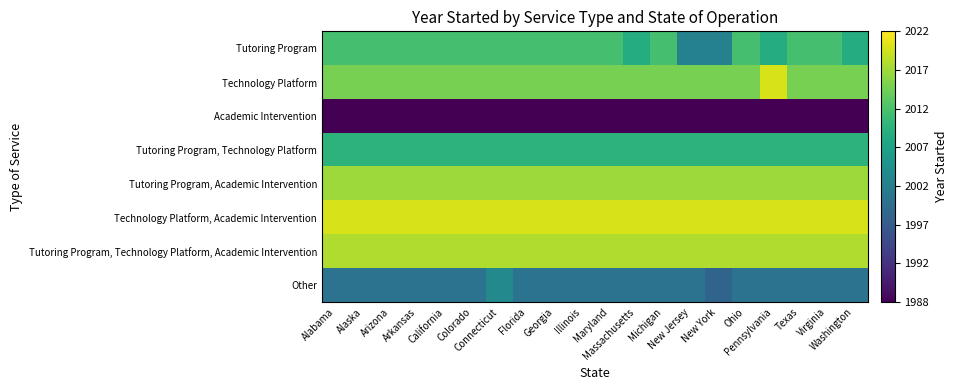

Reading left to right, transcribe all the data shown in this chart.

Tutoring Program: Alabama=2012	Alaska=2012	Arizona=2012	Arkansas=2012	California=2012	Colorado=2012	Connecticut=2012	Florida=2012	Georgia=2012	Illinois=2012	Maryland=2012	Massachusetts=2009	Michigan=2012	New Jersey=2003	New York=2003	Ohio=2012	Pennsylvania=2009	Texas=2012	Virginia=2012	Washington=2009
Technology Platform: Alabama=2015	Alaska=2015	Arizona=2015	Arkansas=2015	California=2015	Colorado=2015	Connecticut=2015	Florida=2015	Georgia=2015	Illinois=2015	Maryland=2015	Massachusetts=2015	Michigan=2015	New Jersey=2015	New York=2015	Ohio=2015	Pennsylvania=2020	Texas=2015	Virginia=2015	Washington=2015
Academic Intervention: Alabama=1988	Alaska=1988	Arizona=1988	Arkansas=1988	California=1988	Colorado=1988	Connecticut=1988	Florida=1988	Georgia=1988	Illinois=1988	Maryland=1988	Massachusetts=1988	Michigan=1988	New Jersey=1988	New York=1988	Ohio=1988	Pennsylvania=1988	Texas=1988	Virginia=1988	Washington=1988
Tutoring Program, Technology Platform: Alabama=2010	Alaska=2010	Arizona=2010	Arkansas=2010	California=2010	Colorado=2010	Connecticut=2010	Florida=2010	Georgia=2010	Illinois=2010	Maryland=2010	Massachusetts=2010	Michigan=2010	New Jersey=2010	New York=2010	Ohio=2010	Pennsylvania=2010	Texas=2010	Virginia=2010	Washington=2010
Tutoring Program, Academic Intervention: Alabama=2017	Alaska=2017	Arizona=2017	Arkansas=2017	California=2017	Colorado=2017	Connecticut=2017	Florida=2017	Georgia=2017	Illinois=2017	Maryland=2017	Massachusetts=2017	Michigan=2017	New Jersey=2017	New York=2017	Ohio=2017	Pennsylvania=2017	Texas=2017	Virginia=2017	Washington=2017
Technology Platform, Academic Intervention: Alabama=2020	Alaska=2020	Arizona=2020	Arkansas=2020	California=2020	Colorado=2020	Connecticut=2020	Florida=2020	Georgia=2020	Illinois=2020	Maryland=2020	Massachusetts=2020	Michigan=2020	New Jersey=2020	New York=2020	Ohio=2020	Pennsylvania=2020	Texas=2020	Virginia=2020	Washington=2020
Tutoring Program, Technology Platform, Academic Intervention: Alabama=2018	Alaska=2018	Arizona=2018	Arkansas=2018	California=2018	Colorado=2018	Connecticut=2018	Florida=2018	Georgia=2018	Illinois=2018	Maryland=2018	Massachusetts=2018	Michigan=2018	New Jersey=2018	New York=2018	Ohio=2018	Pennsylvania=2018	Texas=2018	Virginia=2018	Washington=2018
Other: Alabama=2001	Alaska=2001	Arizona=2001	Arkansas=2001	California=2001	Colorado=2001	Connecticut=2004	Florida=2001	Georgia=2001	Illinois=2001	Maryland=2001	Massachusetts=2001	Michigan=2001	New Jersey=2001	New York=1999	Ohio=2001	Pennsylvania=2001	Texas=2001	Virginia=2001	Washington=2001